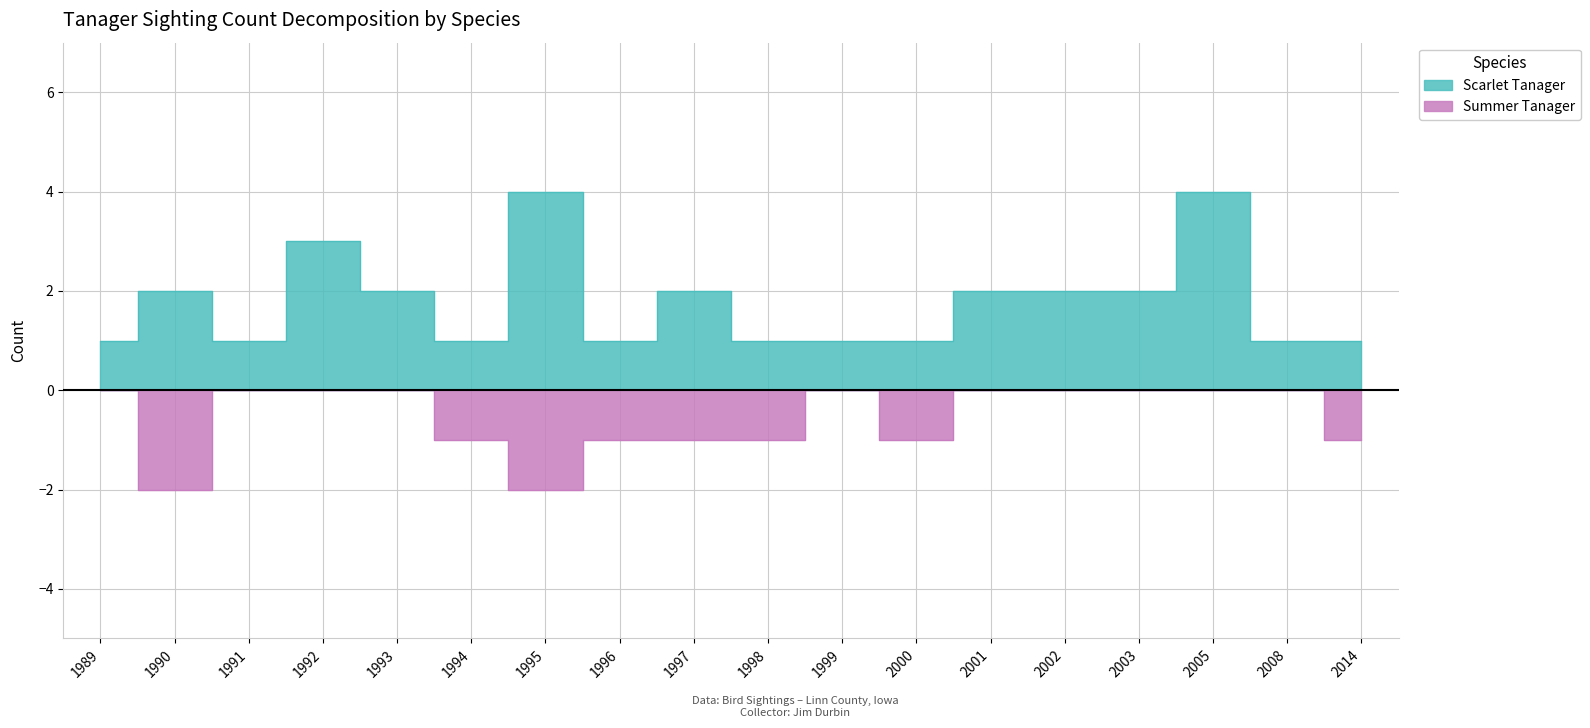

True or false: Scarlet Tanager and Summer Tanager cross at least once.

False